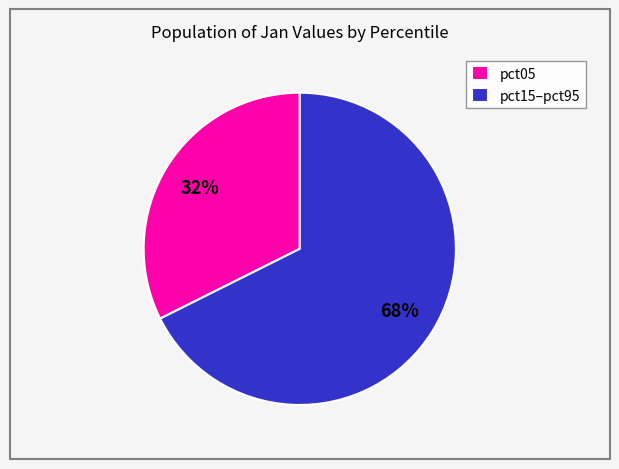

How many slices are in this pie chart?

2